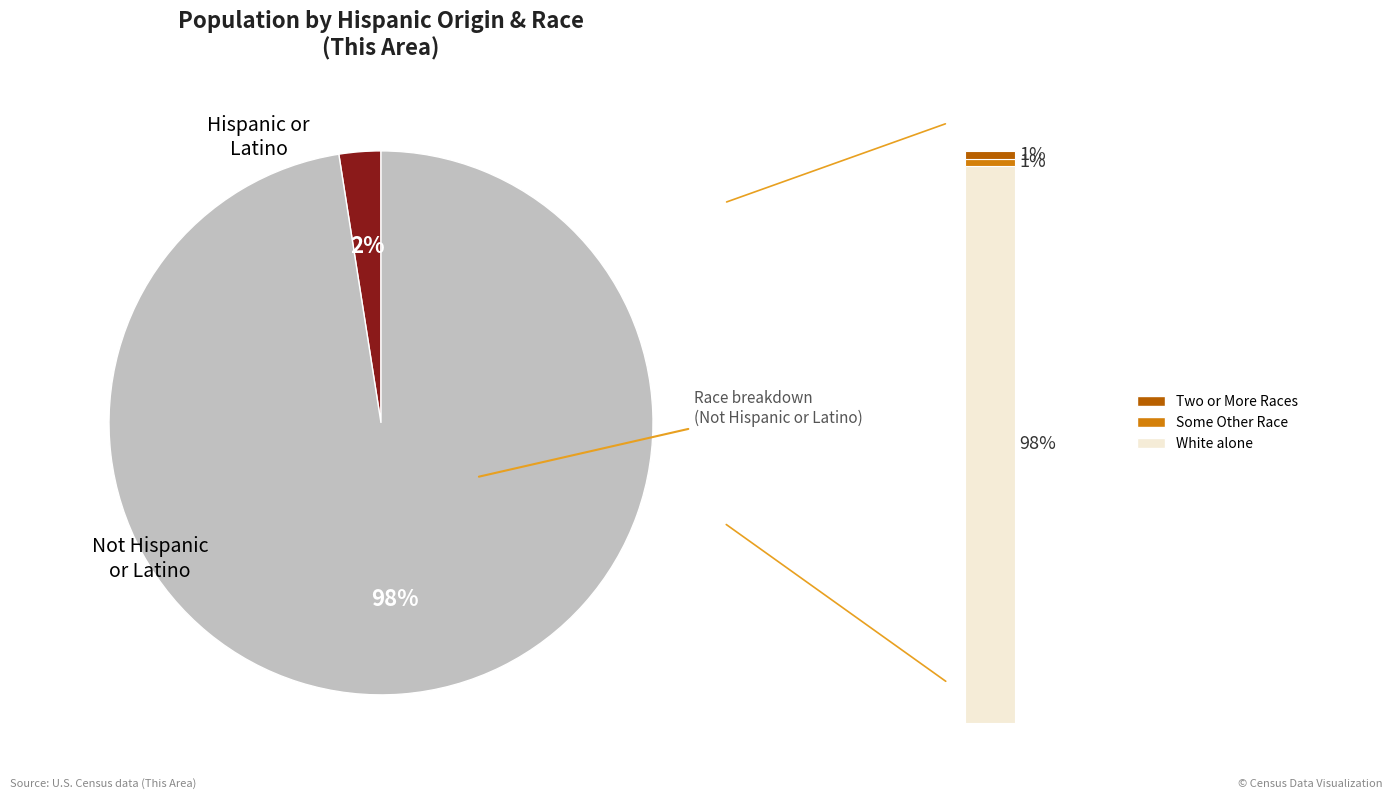

Which slice is the largest?

Not Hispanic or Latino